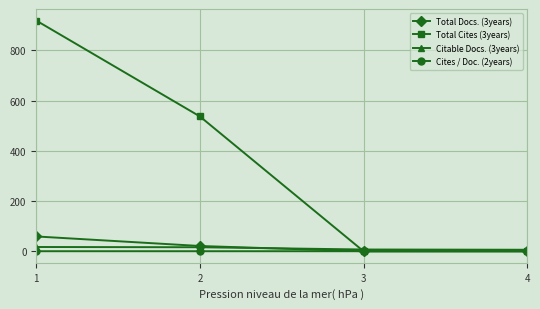

Is the value of Total Docs. (3years) at 2 greater than the value of Total Cites (3years) at 4?

Yes